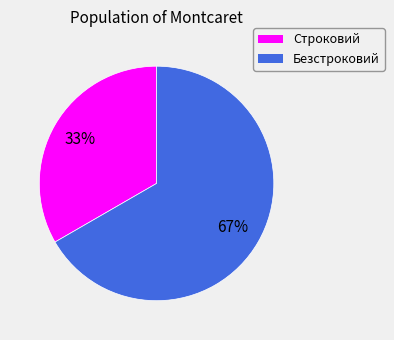

Which slice is the smallest?

Строковий